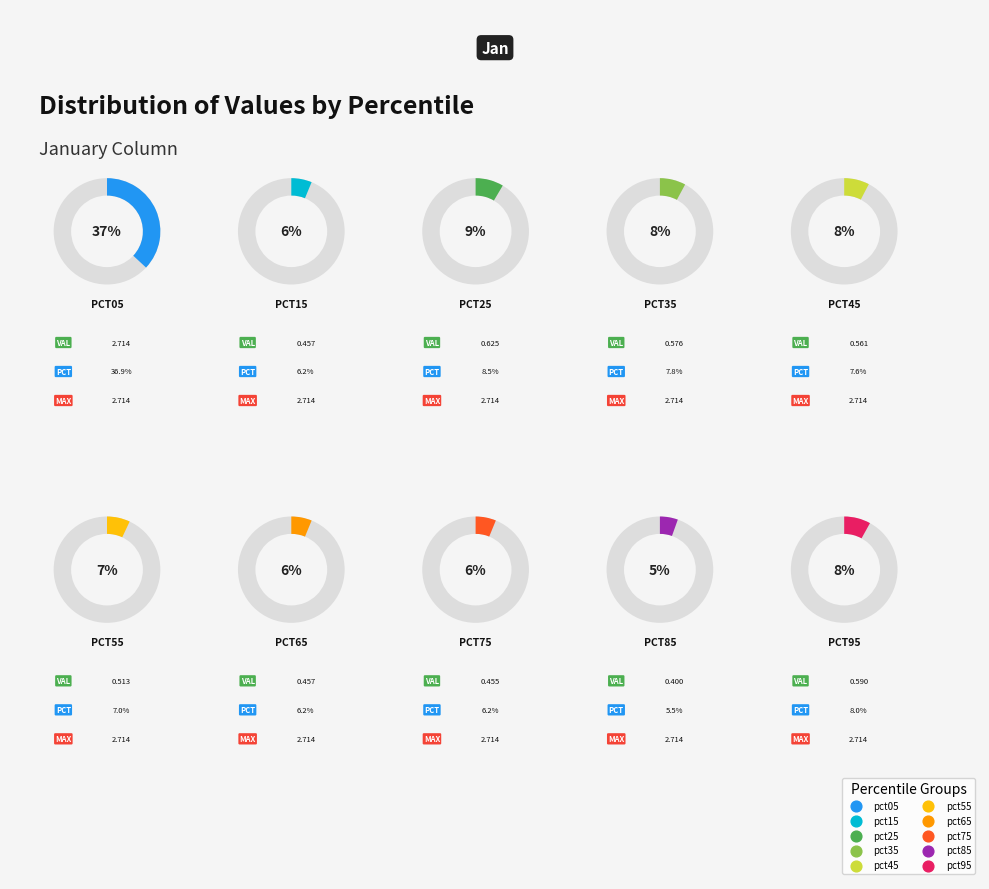

What percentage is the pct45 slice, to the nearest percent?

8%